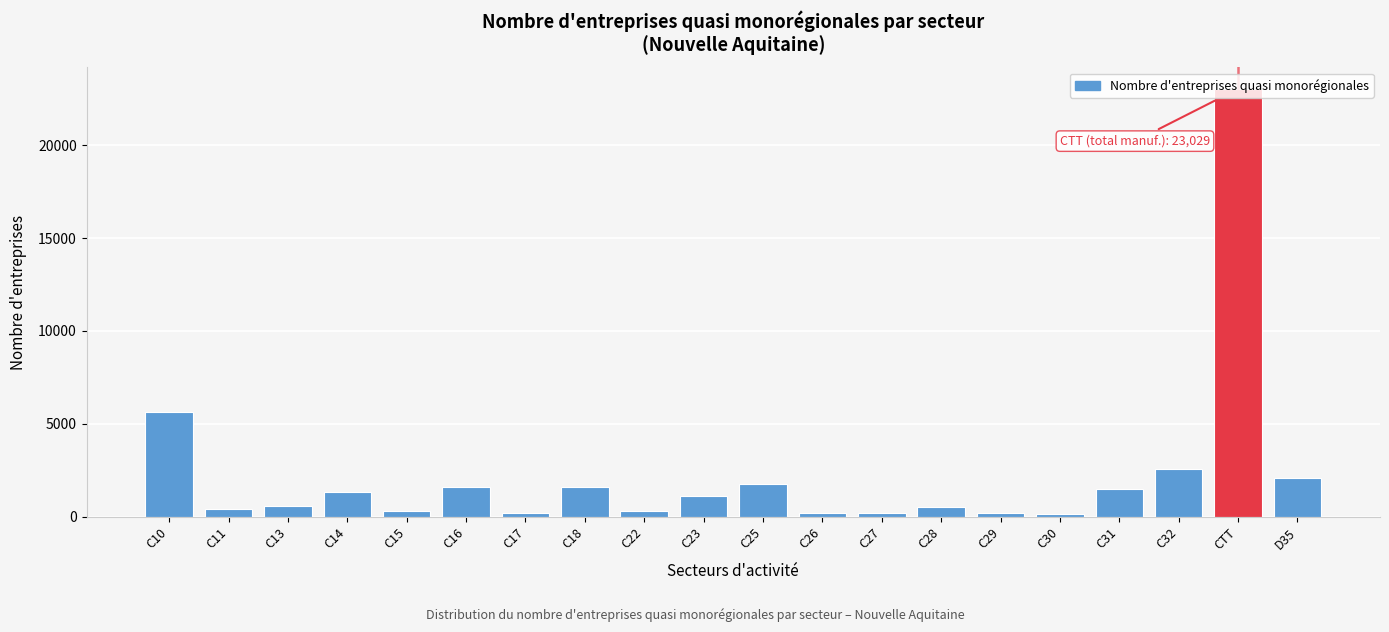

What is the difference between the maximum and second lowest values?

22843